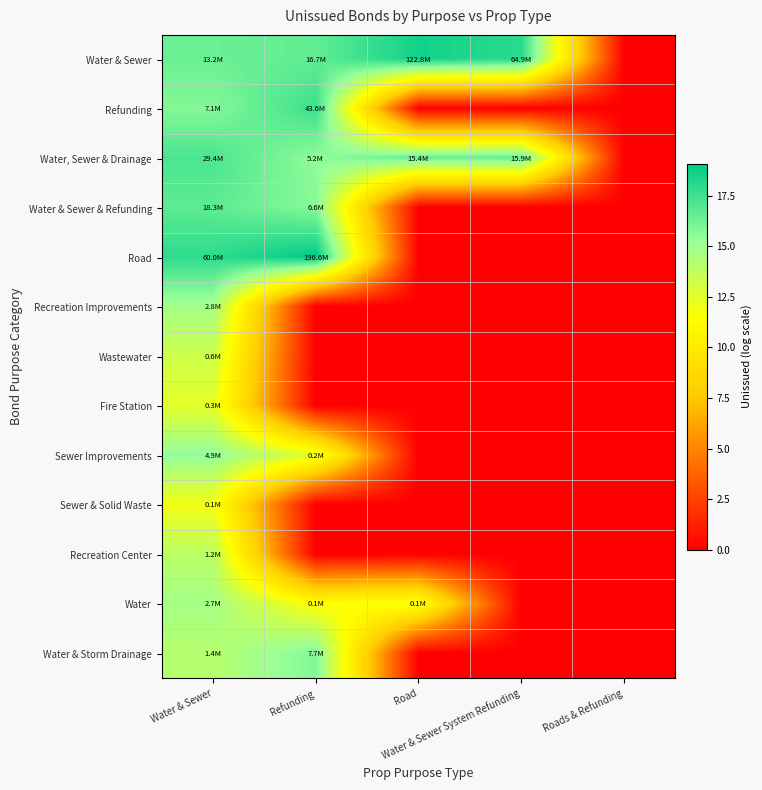

What is the total value across all series at Water & Sewer System Refunding?

34.6